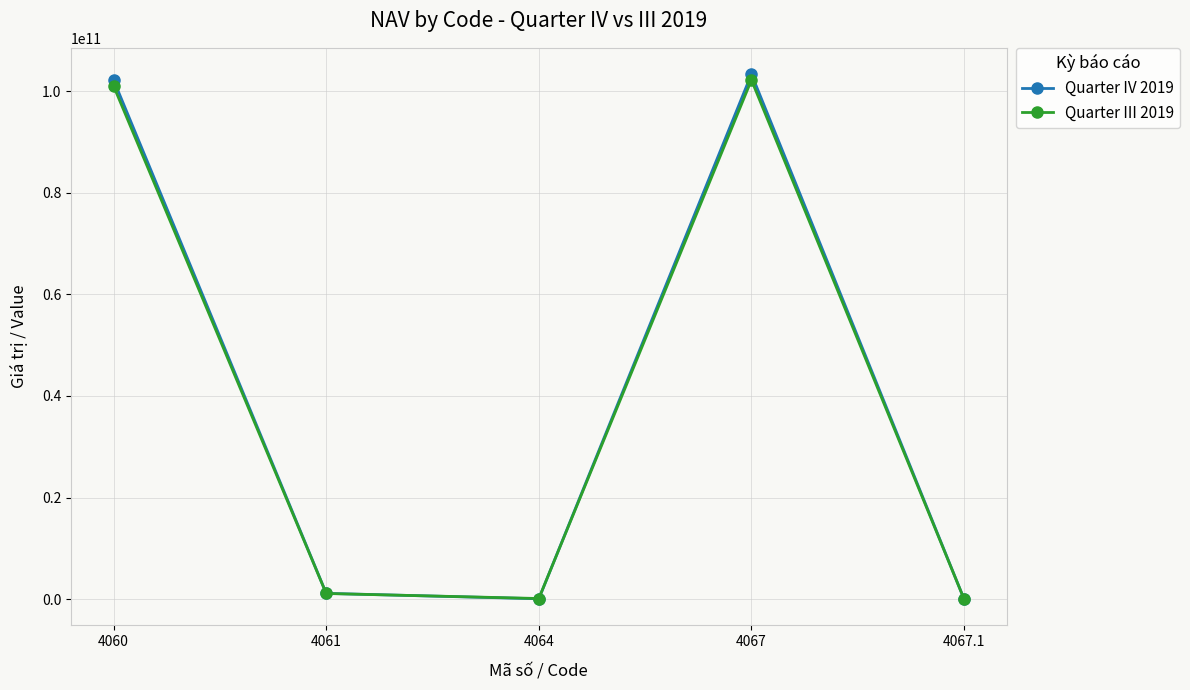

What is the sum of the Quarter IV 2019 values at 4060 and 4067.1?

102254844603.5